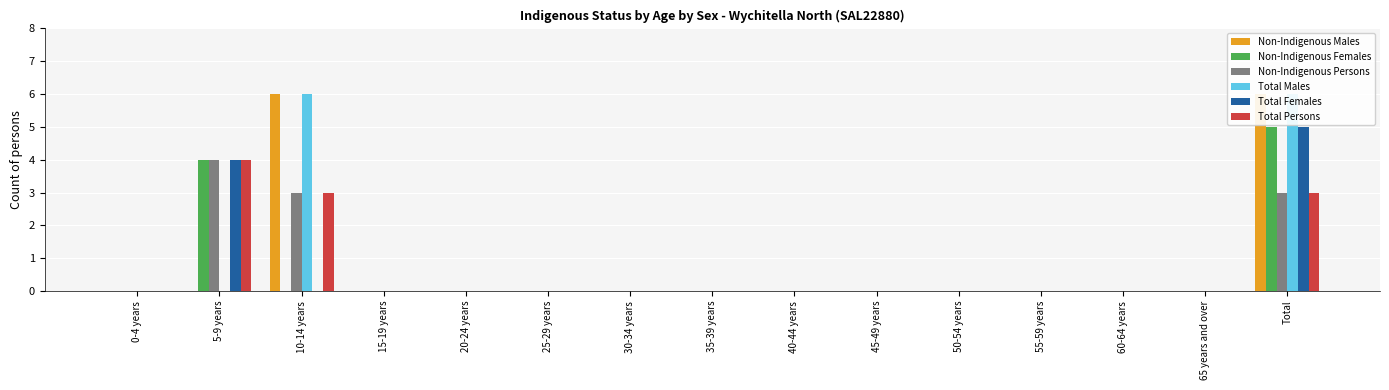

What is the difference between the Non-Indigenous Females values at 10-14 years and Total?

5